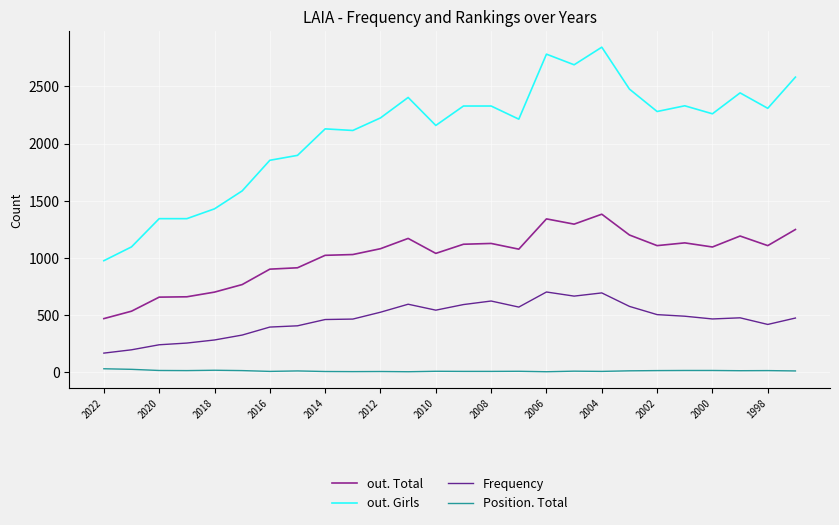

What is the lowest value of the out. Total series?

468